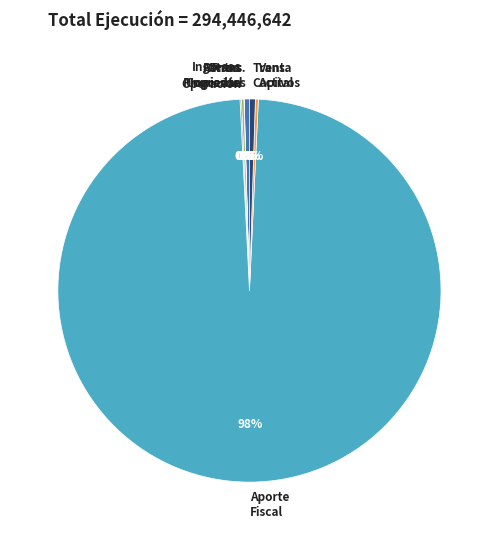

True or false: Trans. Capital accounts for 0% of the total.

True